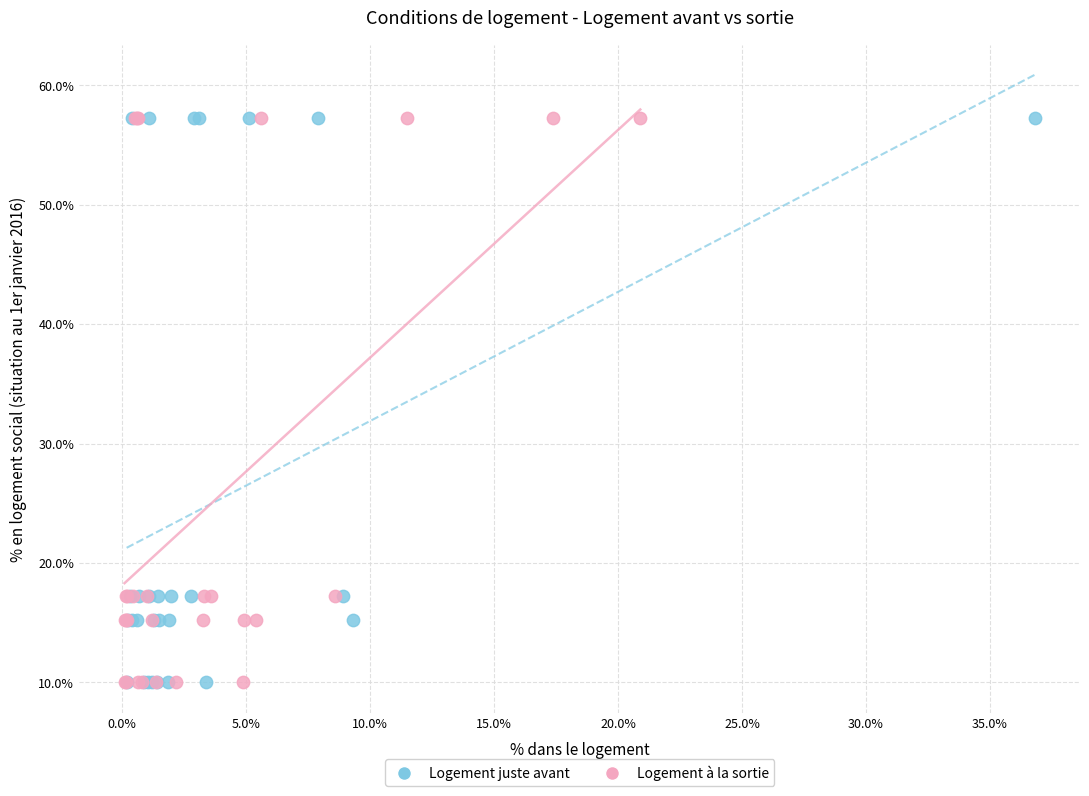

What are all the series names shown in the legend?

Logement juste avant, Logement à la sortie